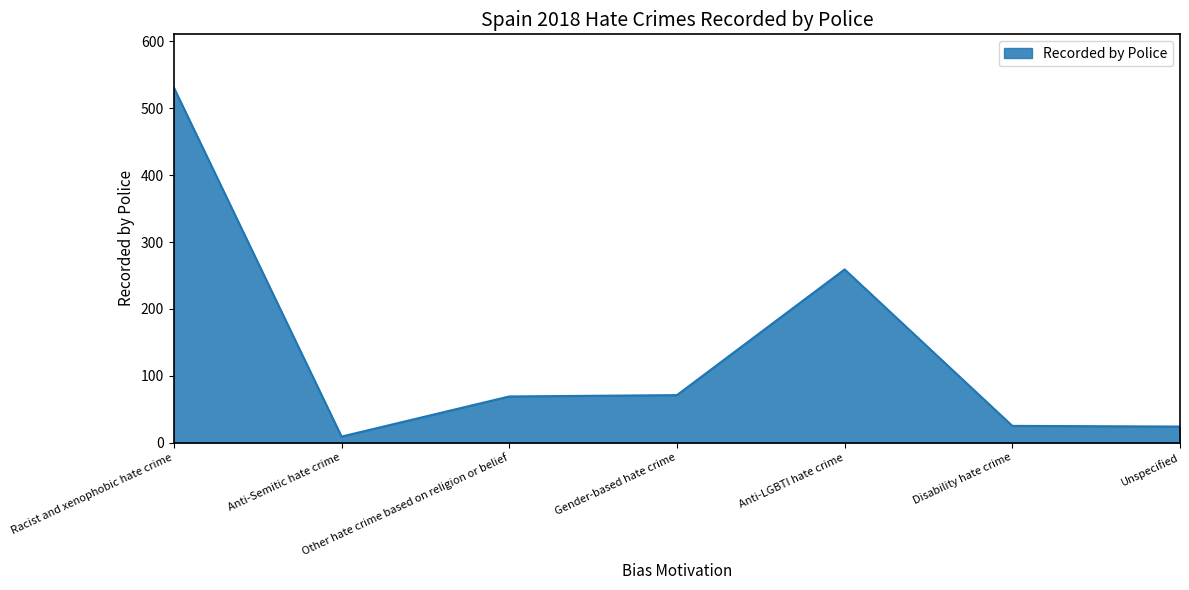

Is it true that the value at Anti-LGBTI hate crime is 259?

True